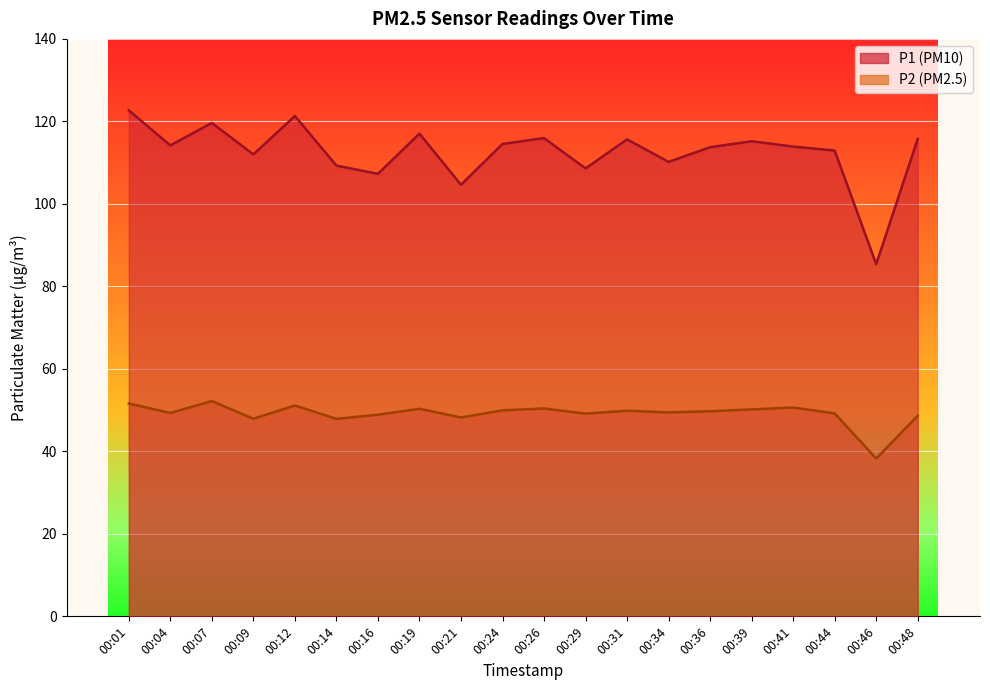

Reading left to right, transcribe all the data shown in this chart.

P1: 122.7	114.2	119.6	112.0	121.3	109.3	107.3	117.0	104.6	114.5	116.0	108.6	115.7	110.2	113.8	115.2	113.9	112.9	85.4	115.8
P2: 51.6	49.3	52.2	47.9	51.1	47.9	48.9	50.3	48.2	50.0	50.4	49.1	49.9	49.5	49.7	50.2	50.6	49.2	38.2	48.6